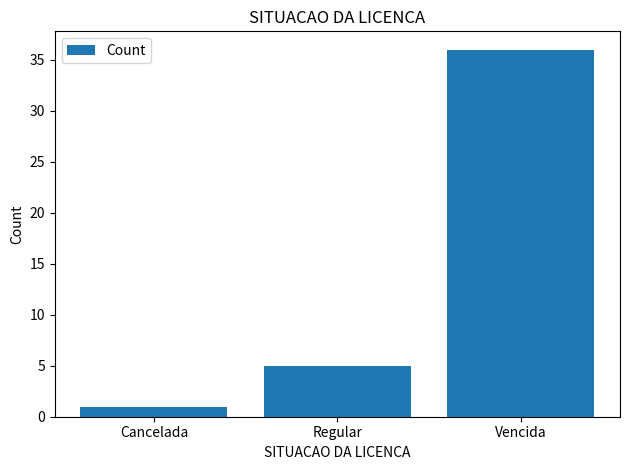

Reading right to left, what are all the values shown in this chart?

Vencida=36	Regular=5	Cancelada=1